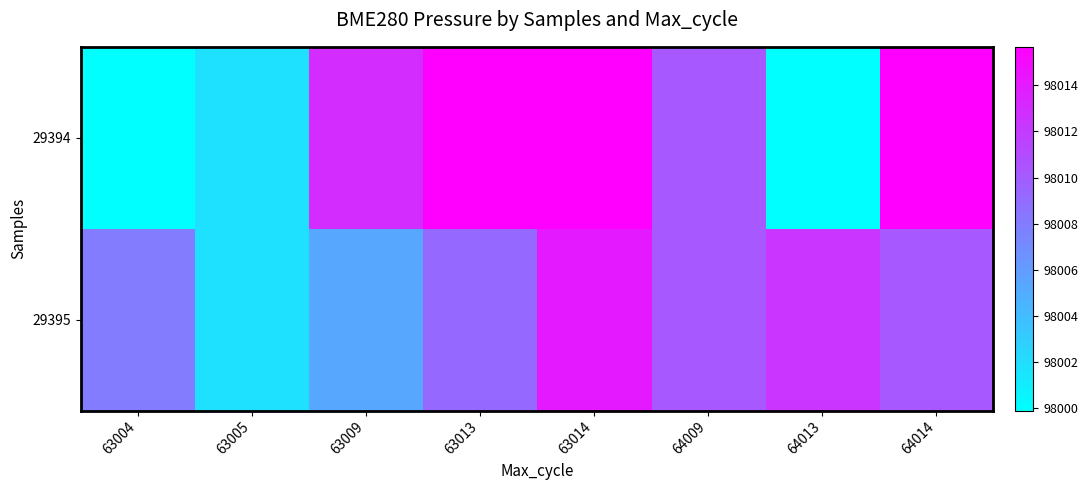

Which label corresponds to the largest value in the chart?

63013